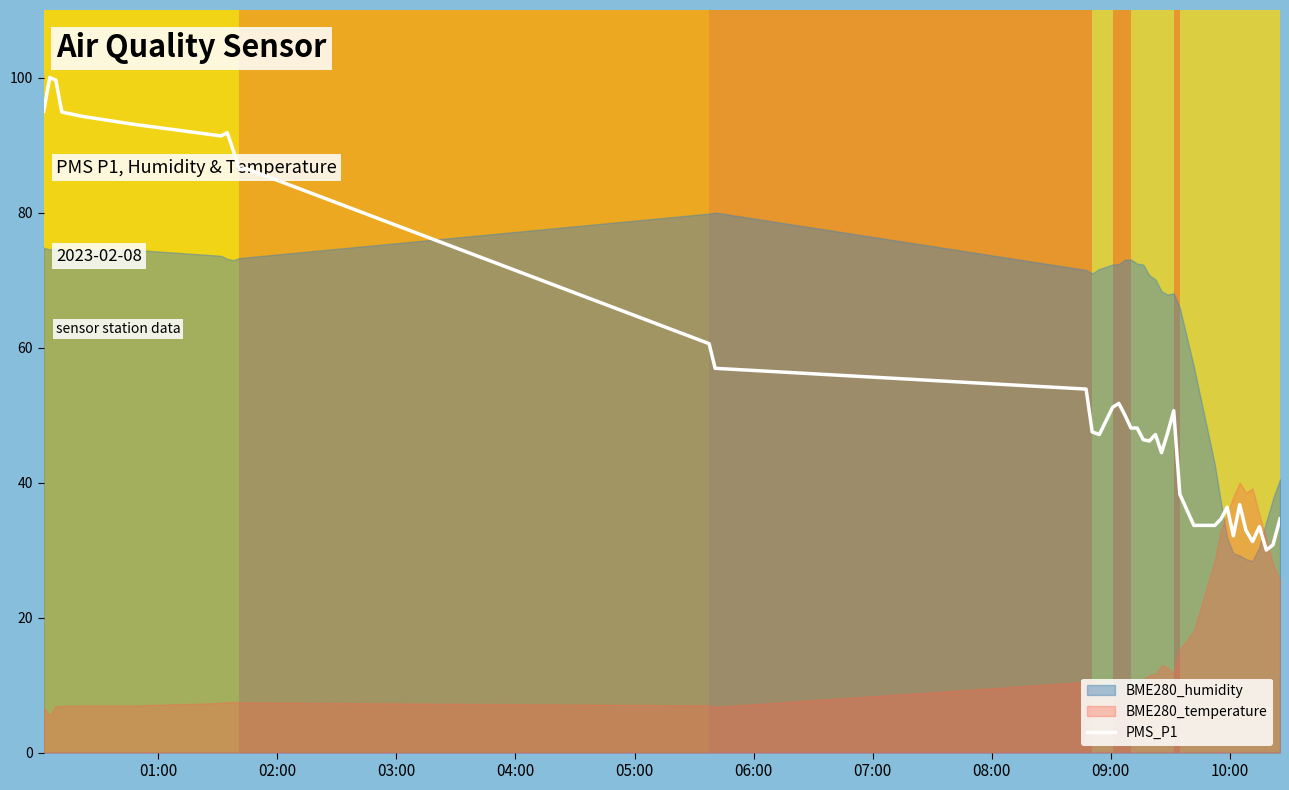

What is the minimum value for PMS_P1?

30.0